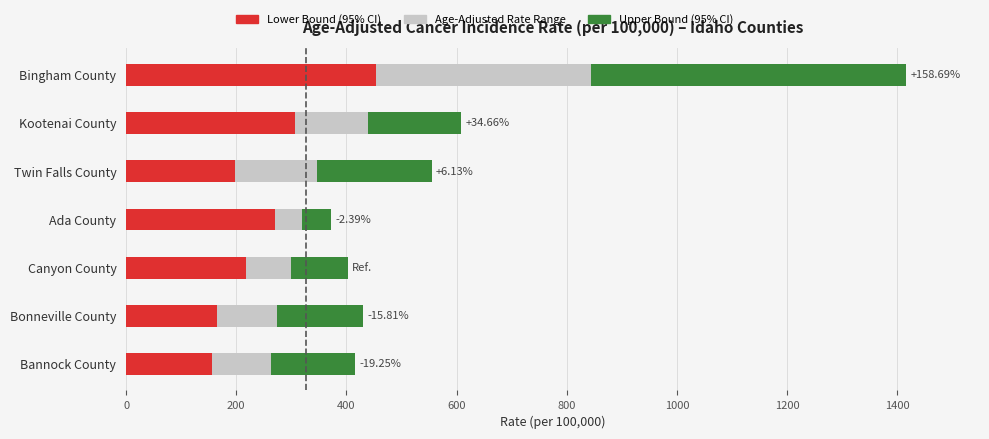

At which category is the sum across all series the highest?

Bingham County